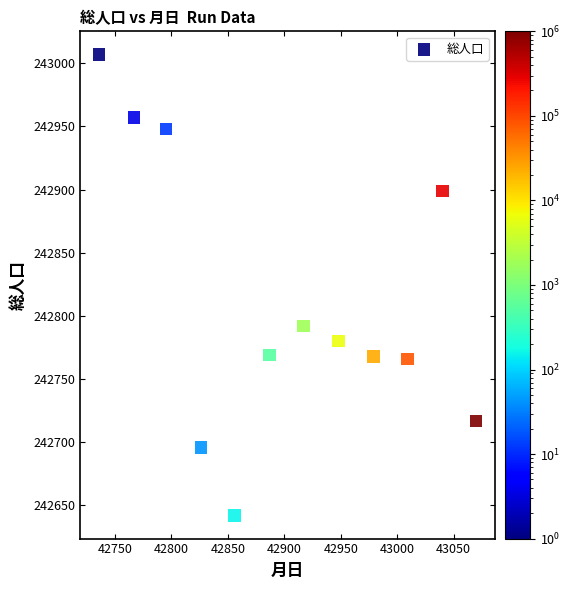

What Y value in the scatter plot is closest to 242824?

242792